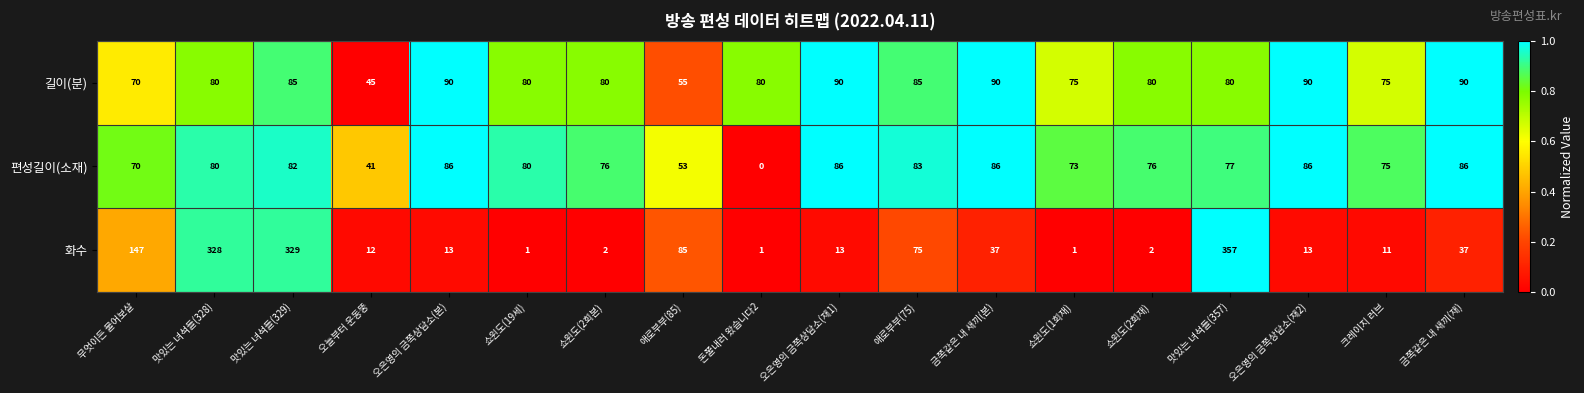

Which series has the largest total across all categories?

화수